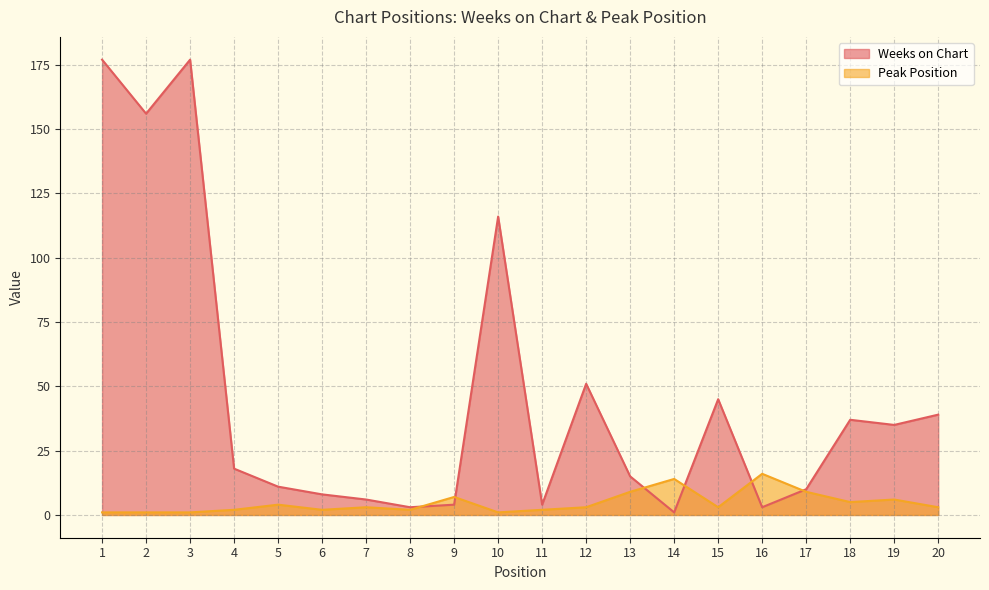

Which series has the largest range (max minus min)?

Weeks on Chart